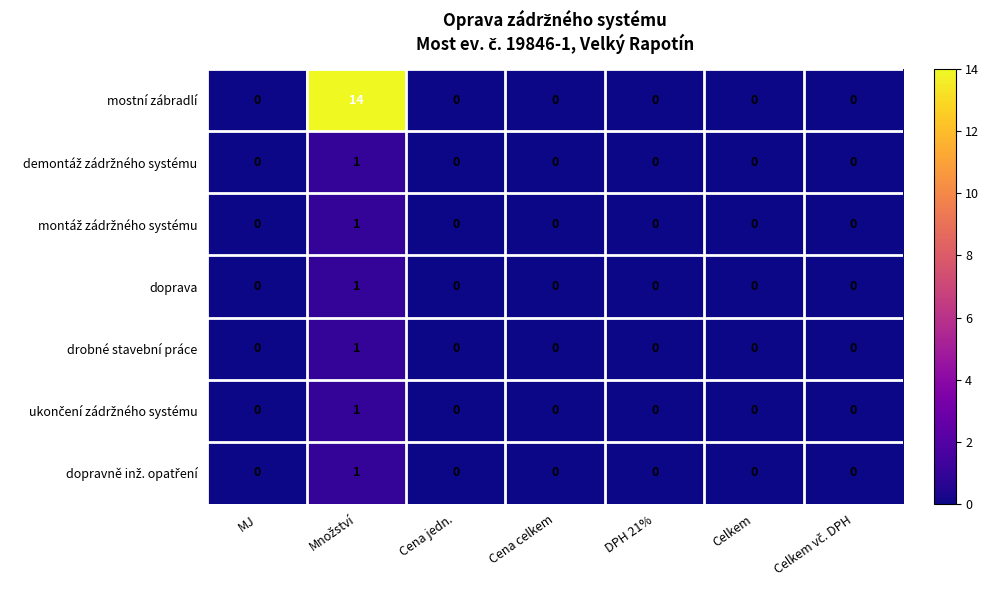

Which series has the largest range (max minus min)?

mostní zábradlí